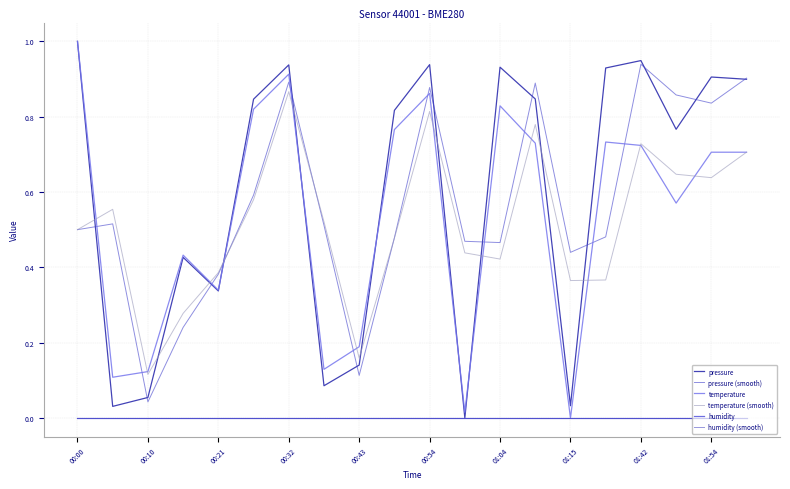

List the series in order of their peak value, lowest first.

humidity, humidity (smooth), temperature (smooth), pressure (smooth), pressure, temperature